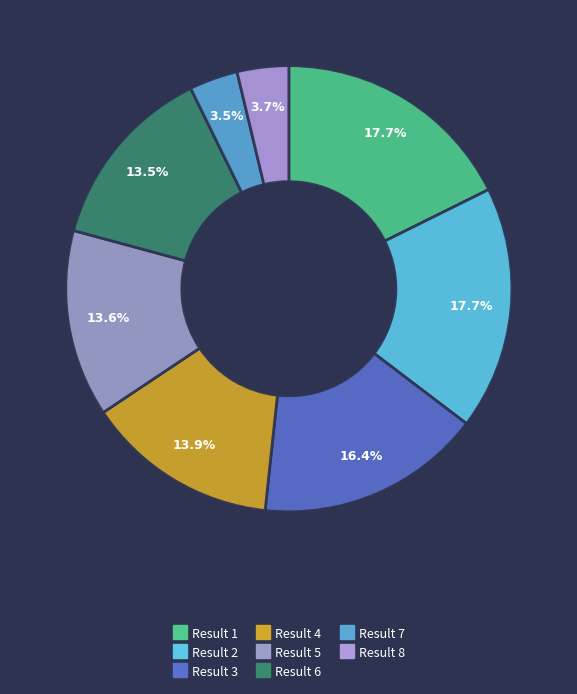

How many segments does this pie chart have?

8